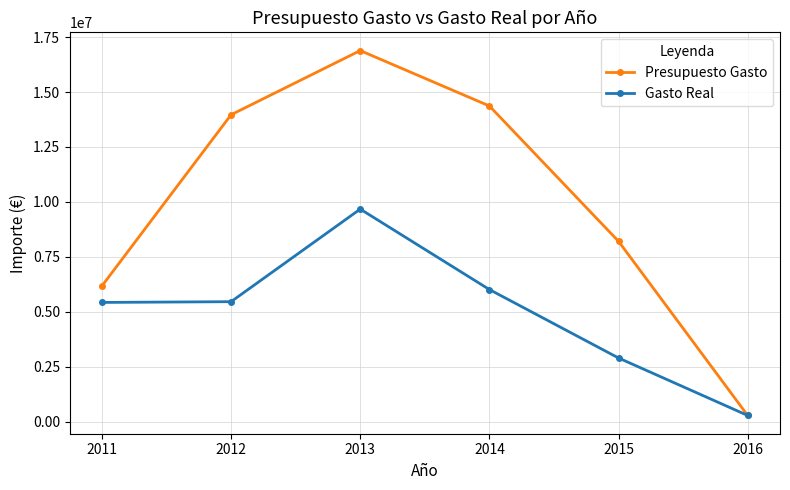

What are all the series names shown in the legend?

Presupuesto Gasto, Gasto Real